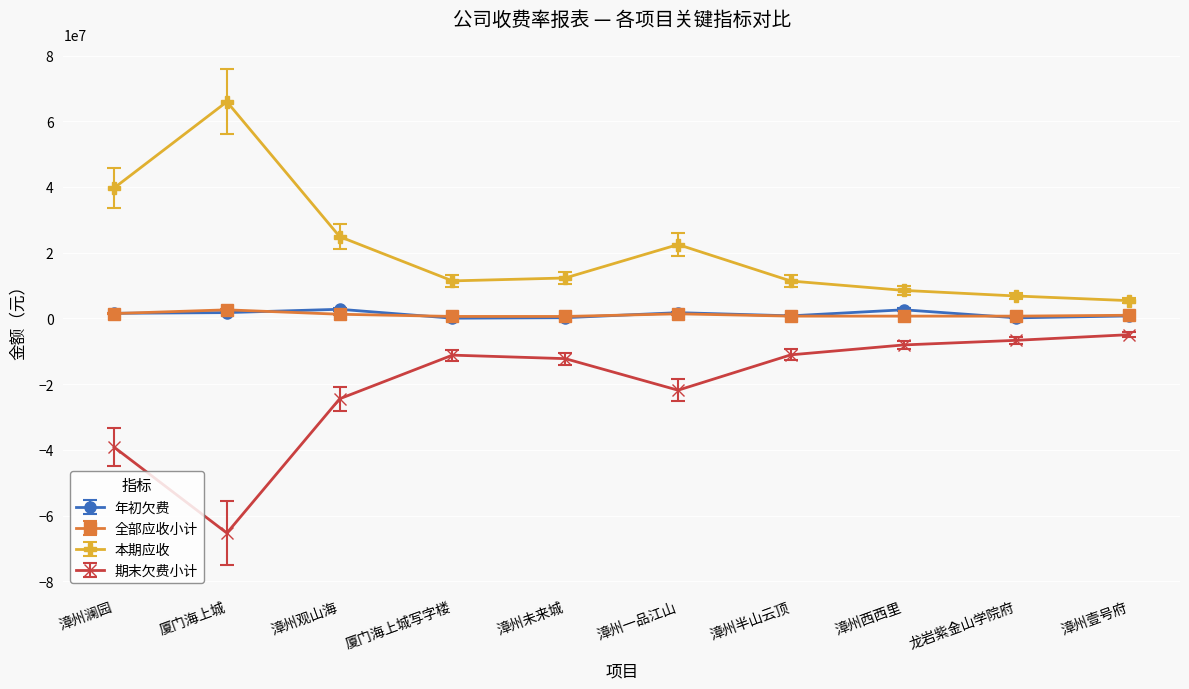

The value of 期末欠费小计 at 漳州西西里 is -8066650.7. True or false?

True